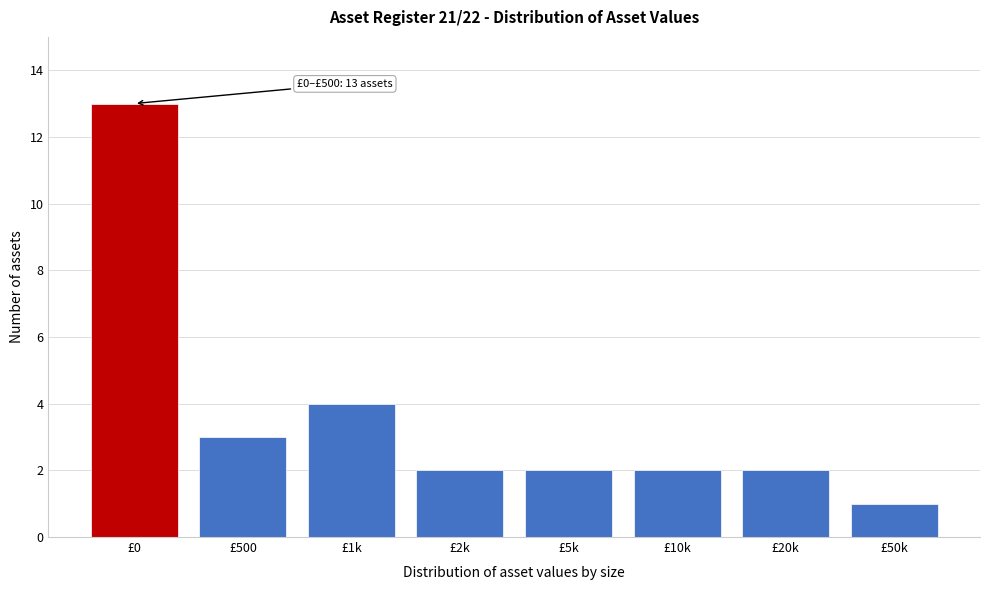

Reading right to left, list all the values displayed in this chart.

1	2	2	2	2	4	3	13